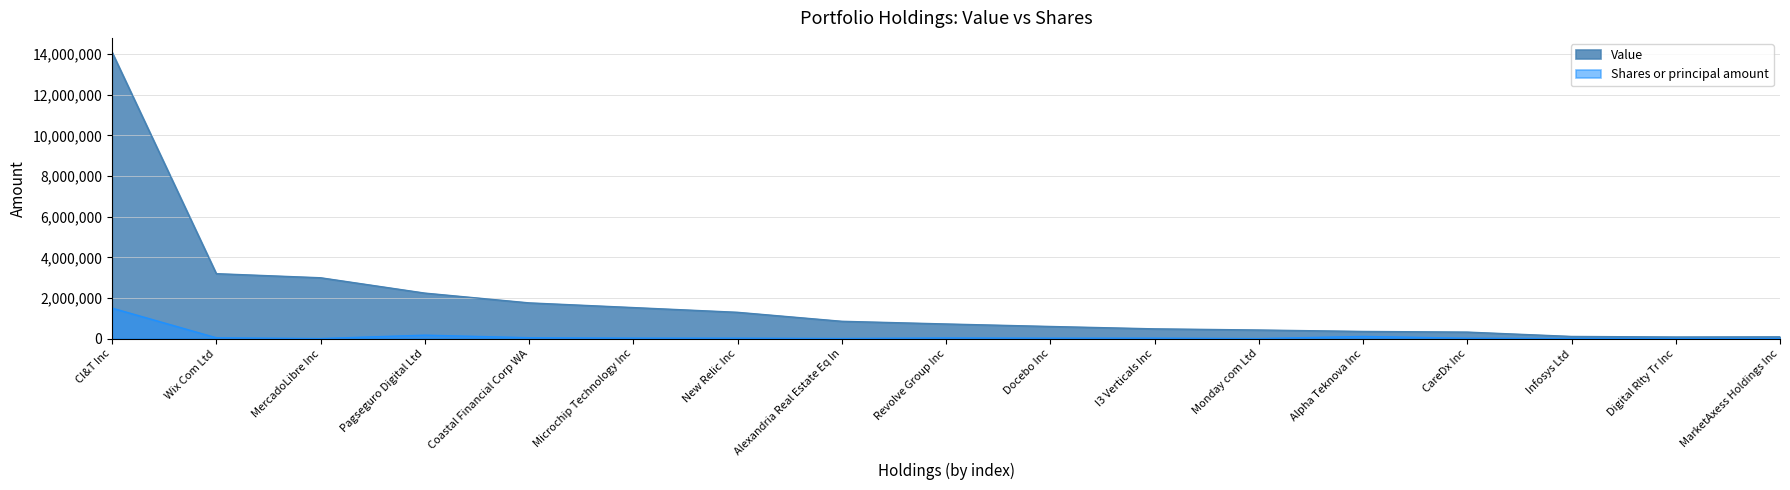

Between I3 Verticals Inc and Microchip Technology Inc, which is larger?

Microchip Technology Inc